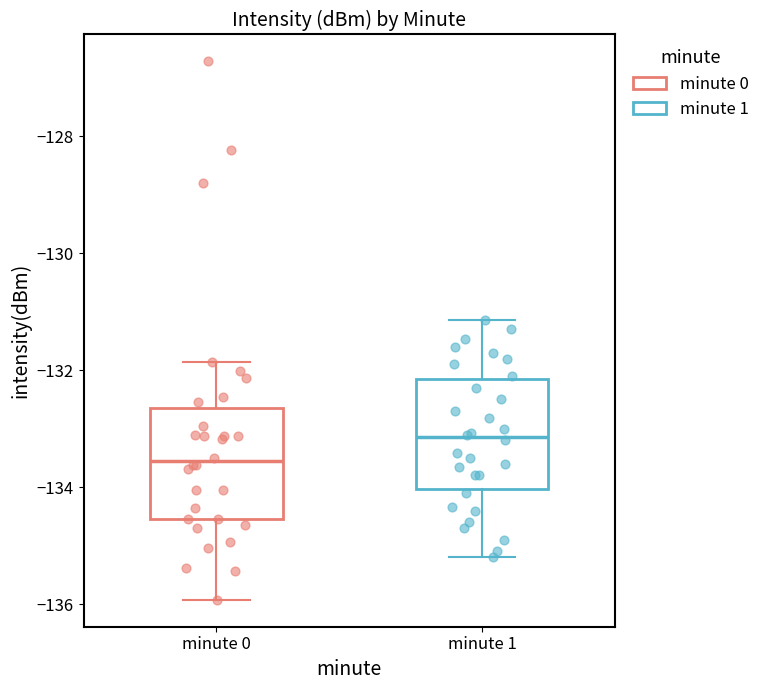

Reading left to right, transcribe this box plot: for each box, give where its median line is, the range the box spans, and where its two whiskers end, as read against the y-axis. The values are not printed on the chart, so give them approximately, as read against the axis.

minute 0: median -133.6, box -134.6 to -132.6, whiskers -136.0 to -131.8
minute 1: median -133.2, box -134.0 to -132.2, whiskers -135.2 to -131.2